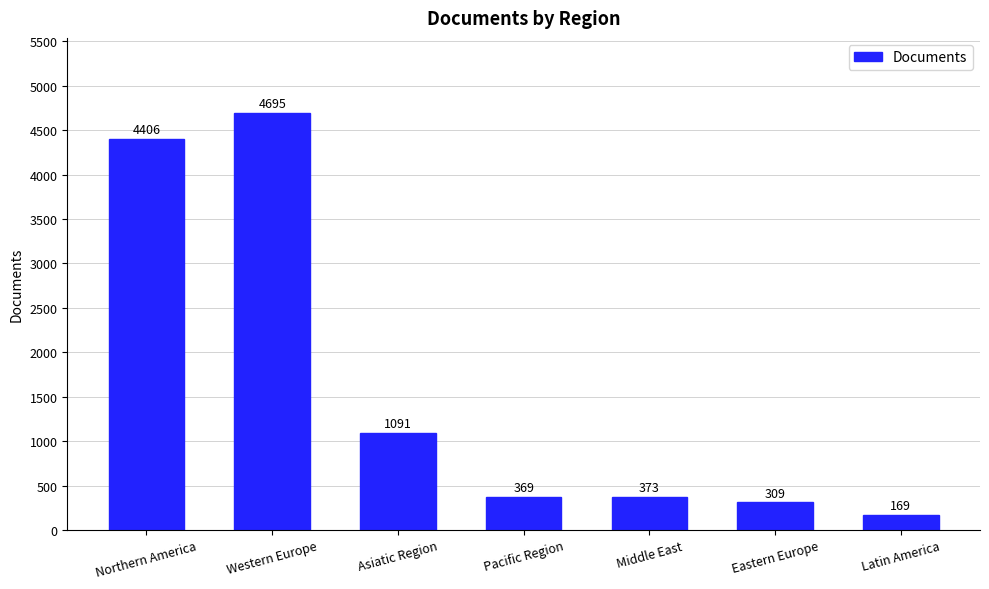

What is the change in value from Western Europe to Pacific Region?

-4326